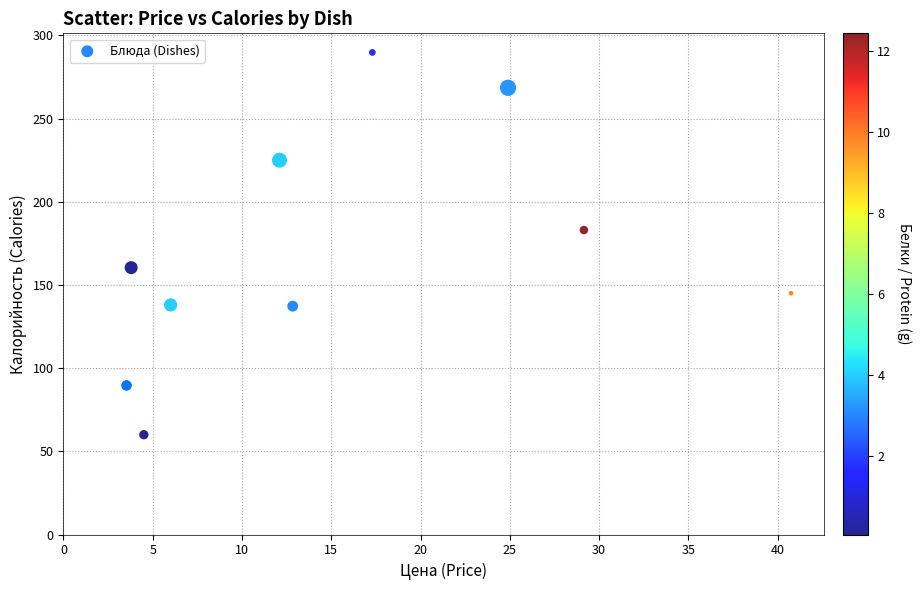

What Y value in the scatter plot is closest to 174?

183.0